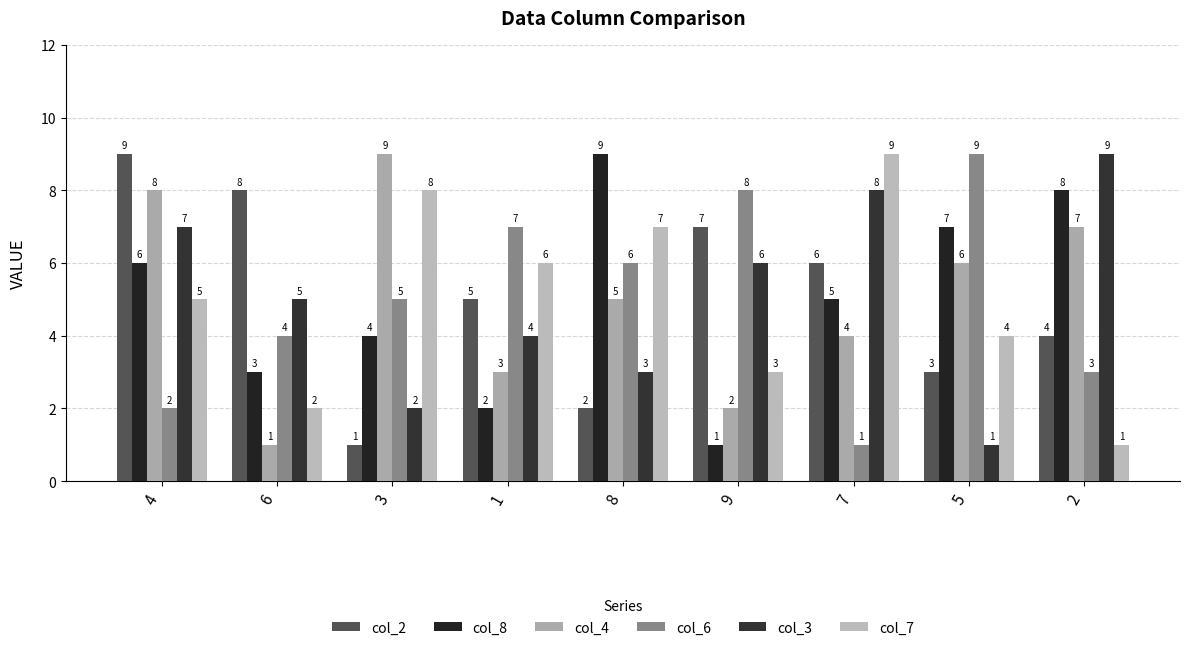

At how many categories does at least one series exceed 7?

8